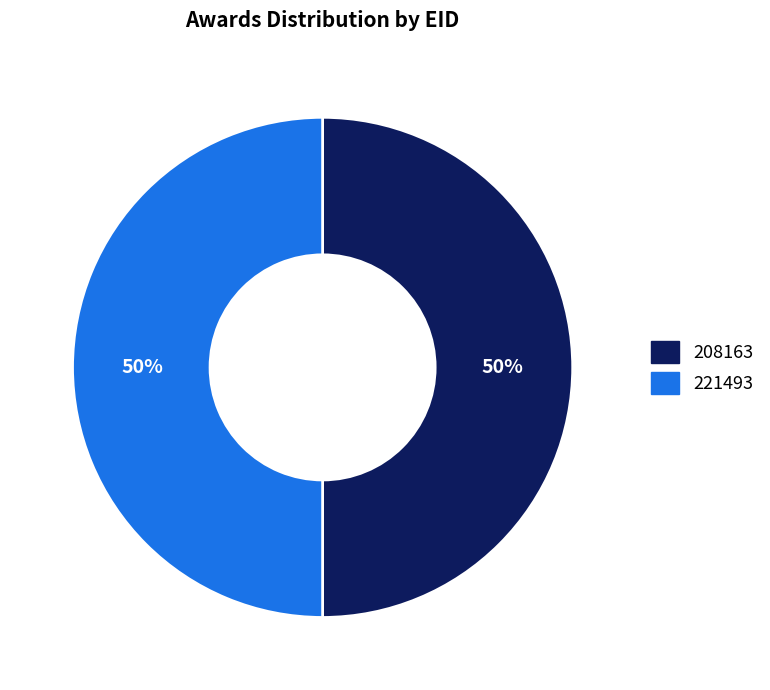

Is the sum of 208163 and 221493 greater than half?

Yes